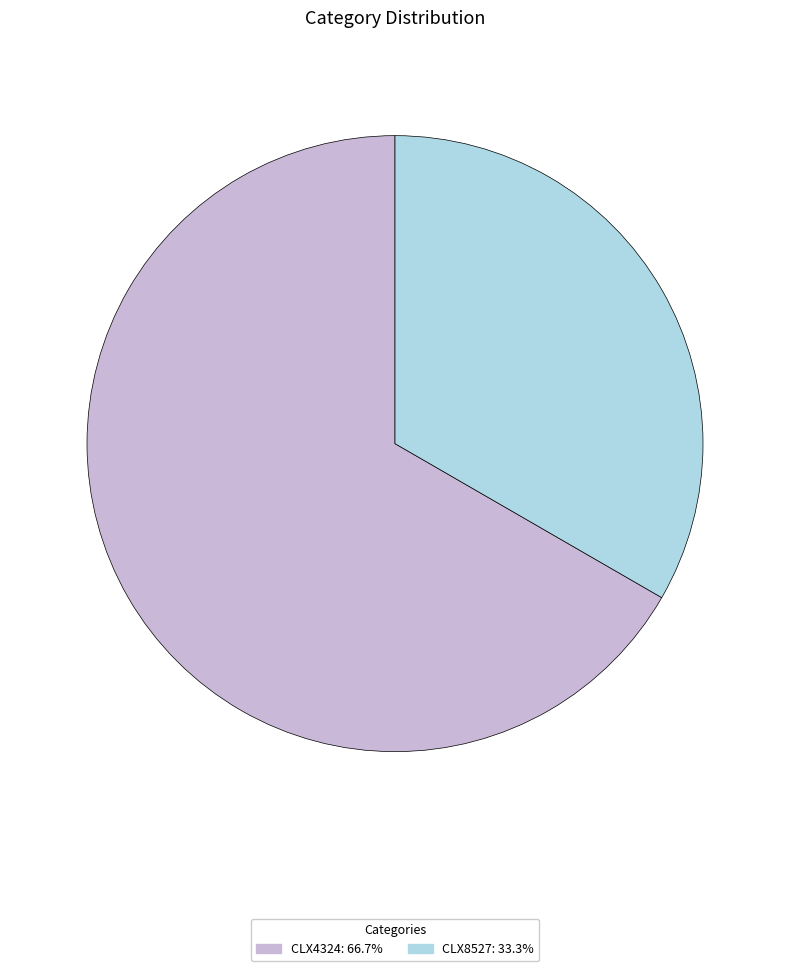

Does any single category account for the majority?

Yes